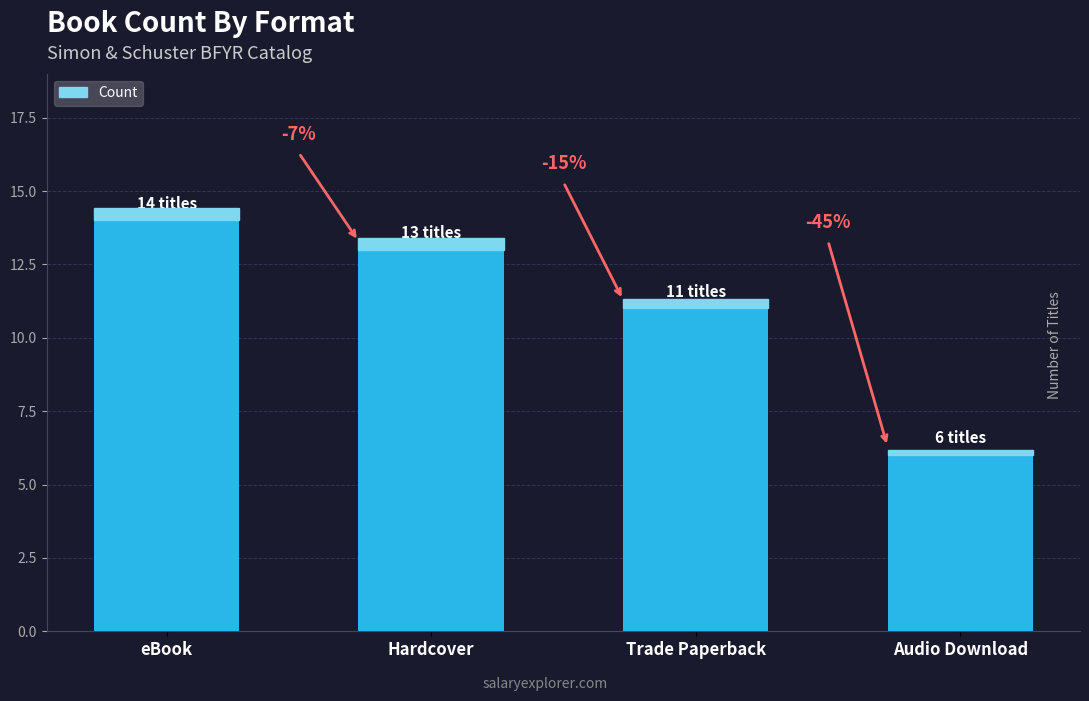

How many bars are there in total?

4